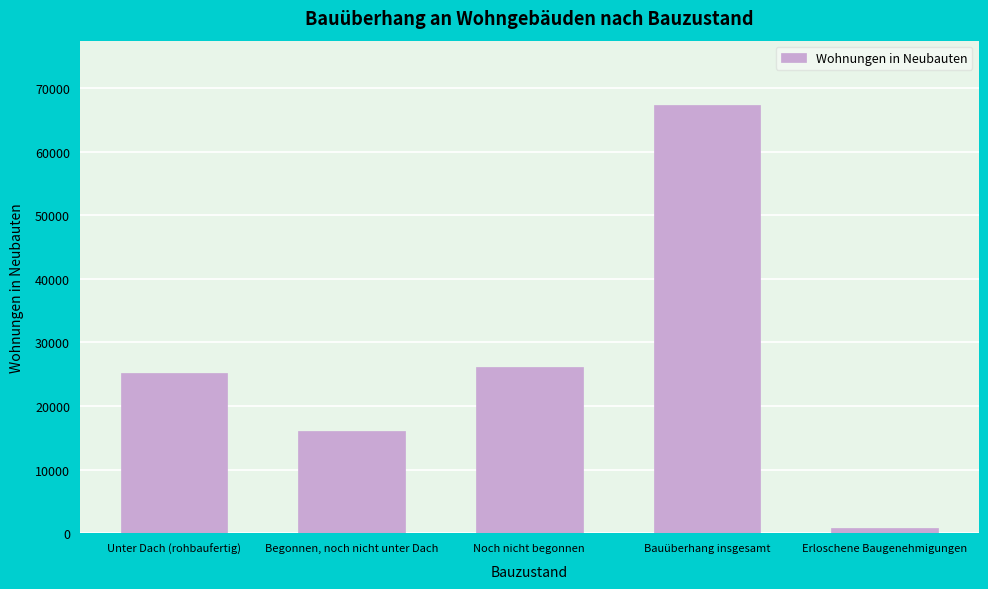

Reading right to left, transcribe all the data shown in this chart.

736	67353	26055	16042	25256